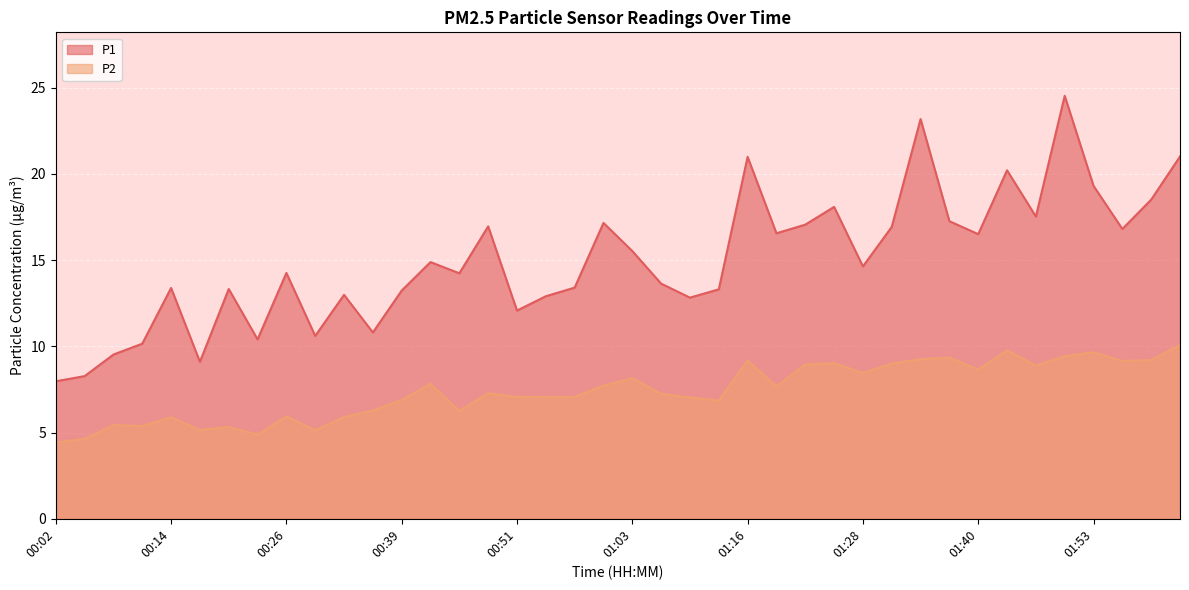

In P2, how many points are lower than both neighbors (excluding endpoints)?

12